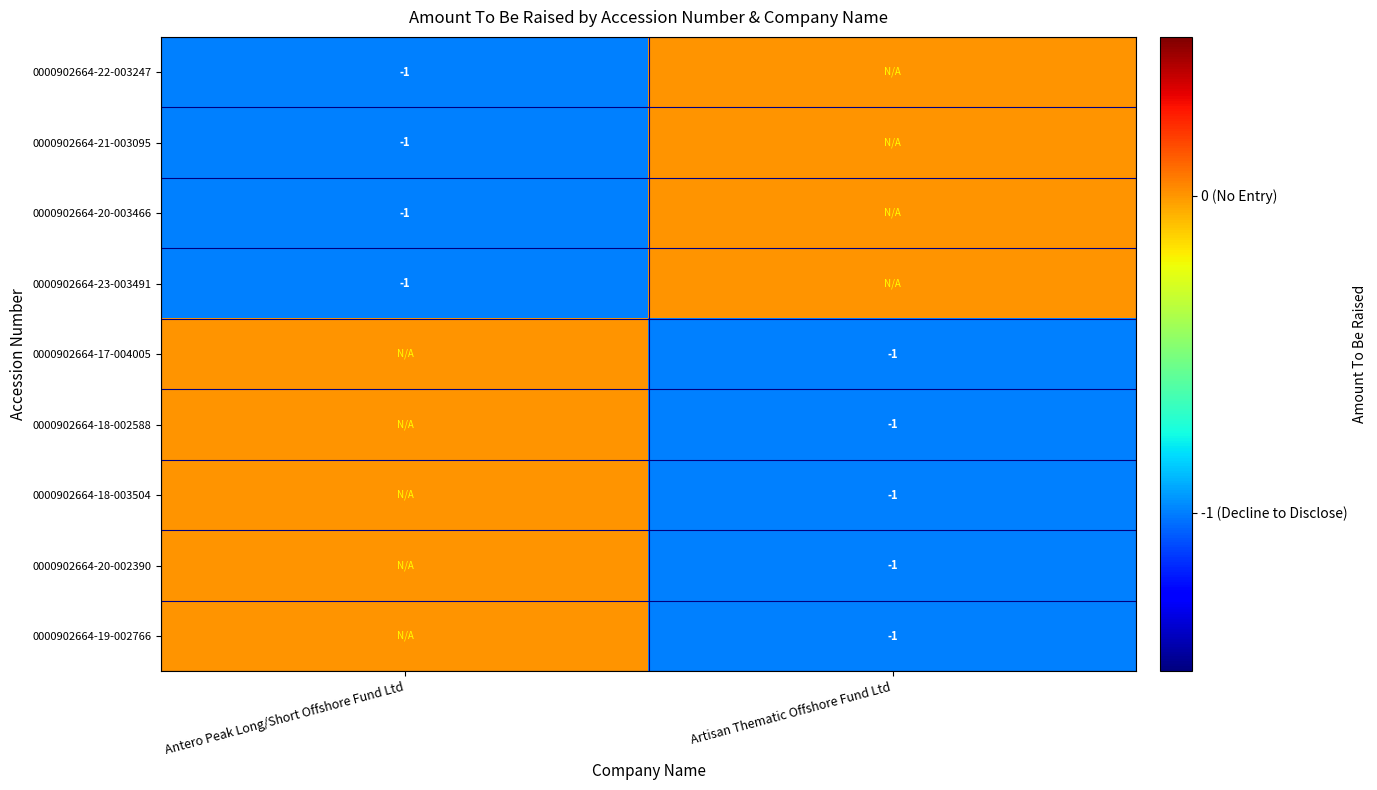

What is the smallest value displayed?

-1